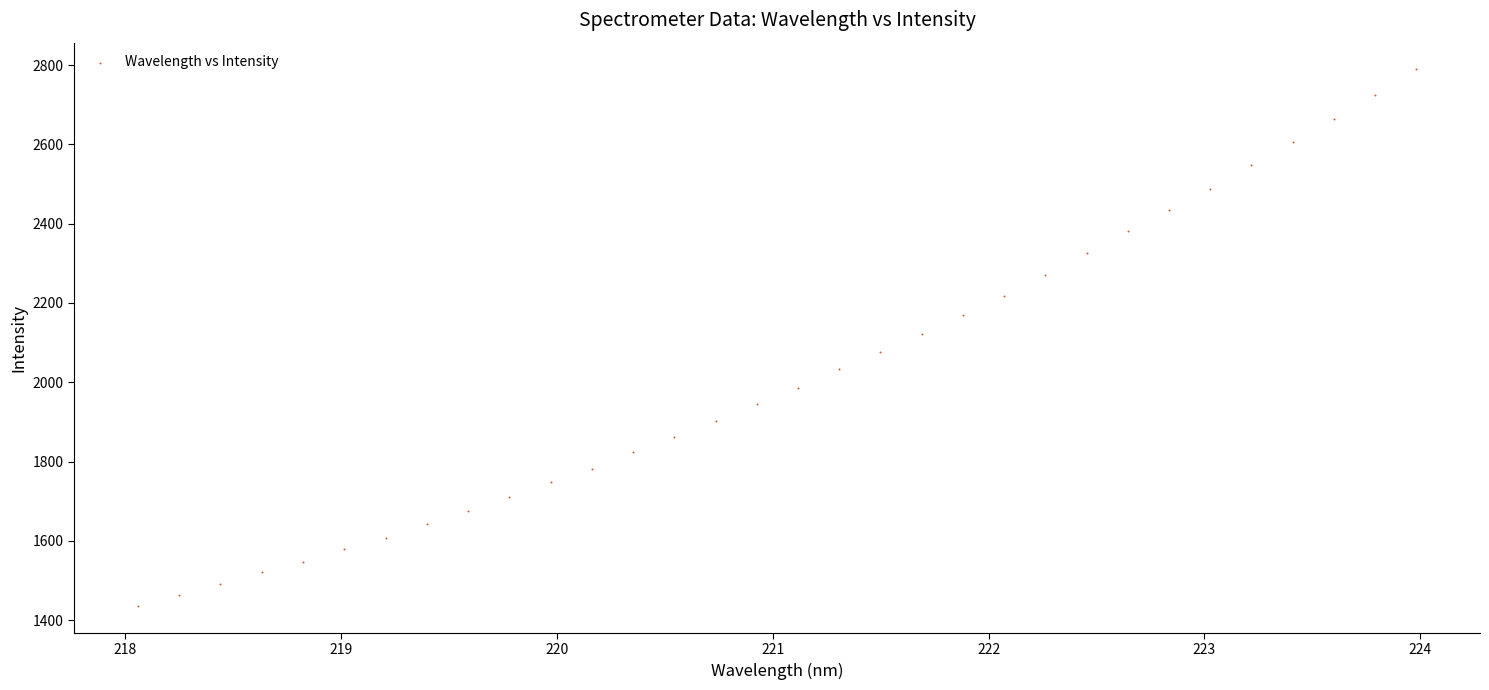

What is the range of Y values (max minus min)?

1352.8